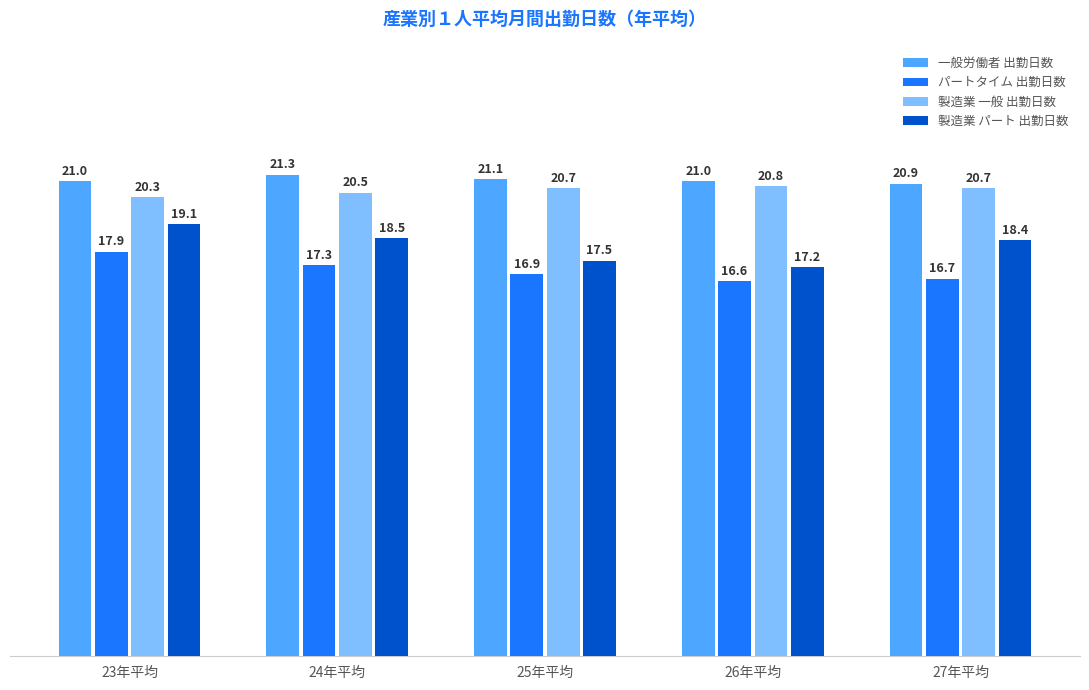

How many data points in 一般労働者 出勤日数 are less than 21?

1